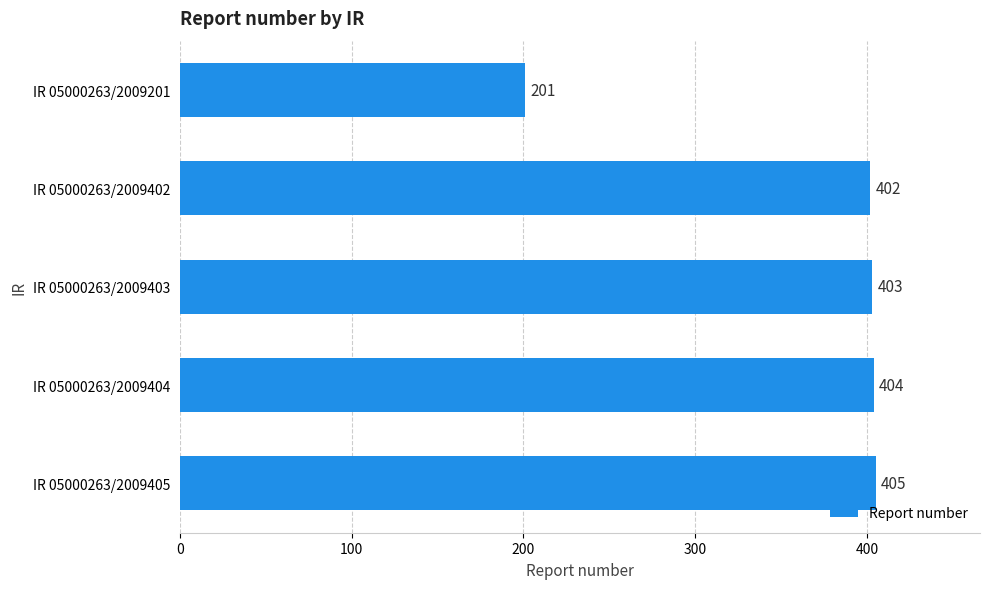

Between IR 05000263/2009402 and IR 05000263/2009405, which is larger?

IR 05000263/2009405